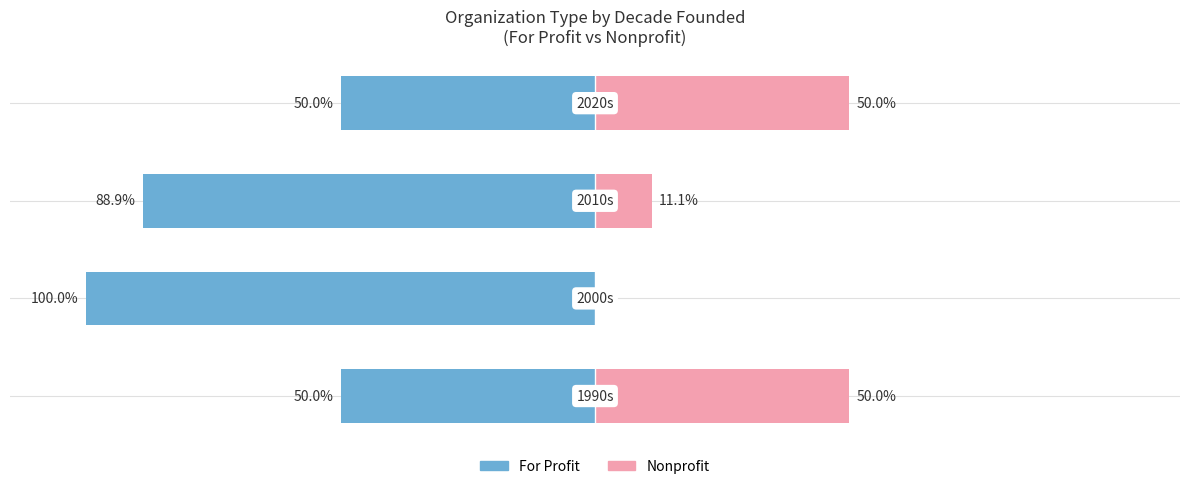

Is it true that For Profit equals -30.8 at 0?

False